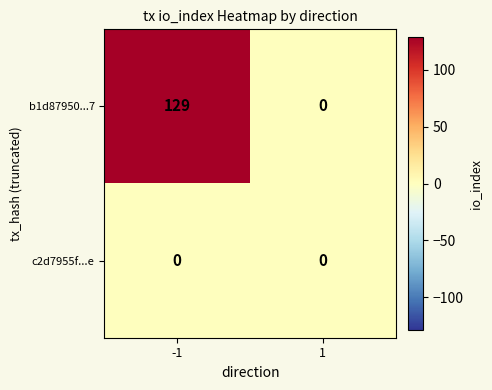

At how many categories does at least one series exceed 112?

1